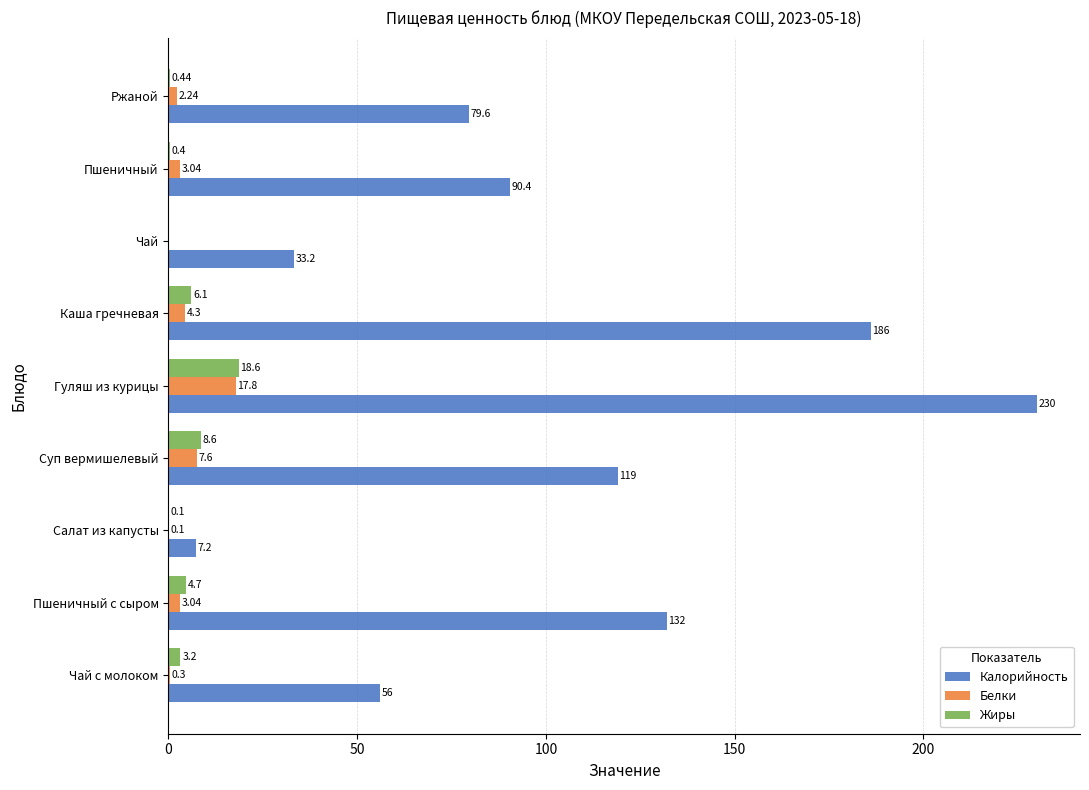

What is the sum of all Калорийность values?

933.4